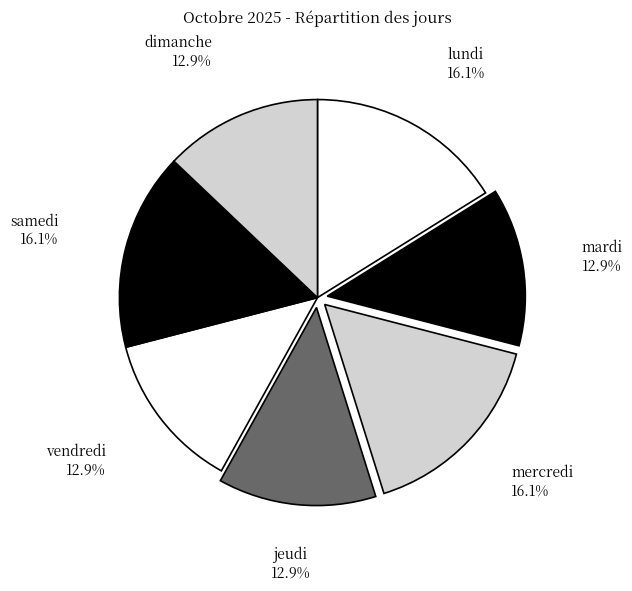

How many slices are in this pie chart?

7